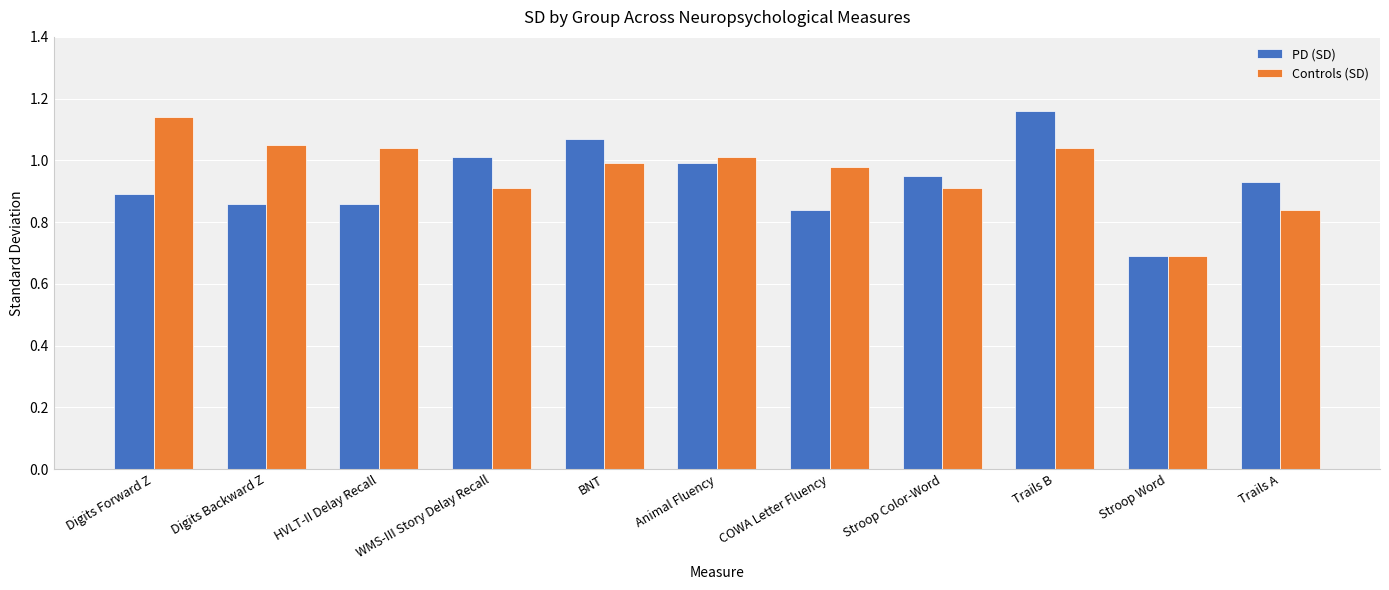

How many bars are there in each group?

2